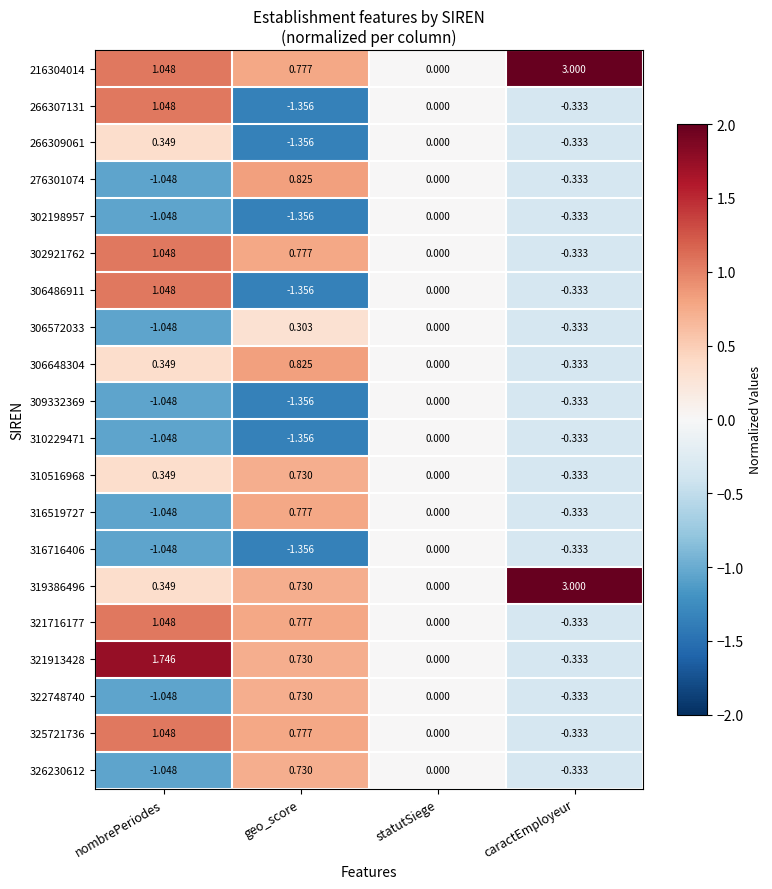

Where does the 325721736 series first go above 0?

nombrePeriodes